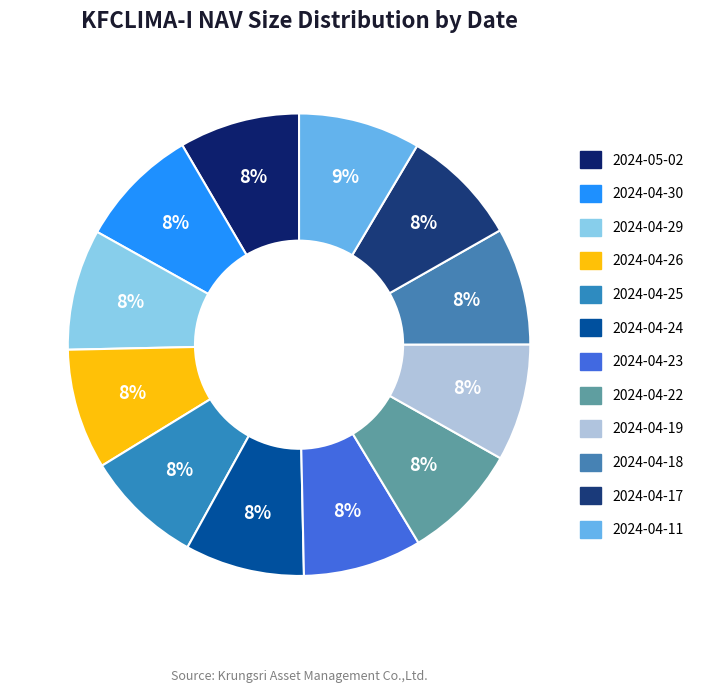

True or false: 2024-04-18 accounts for 3% of the total.

False